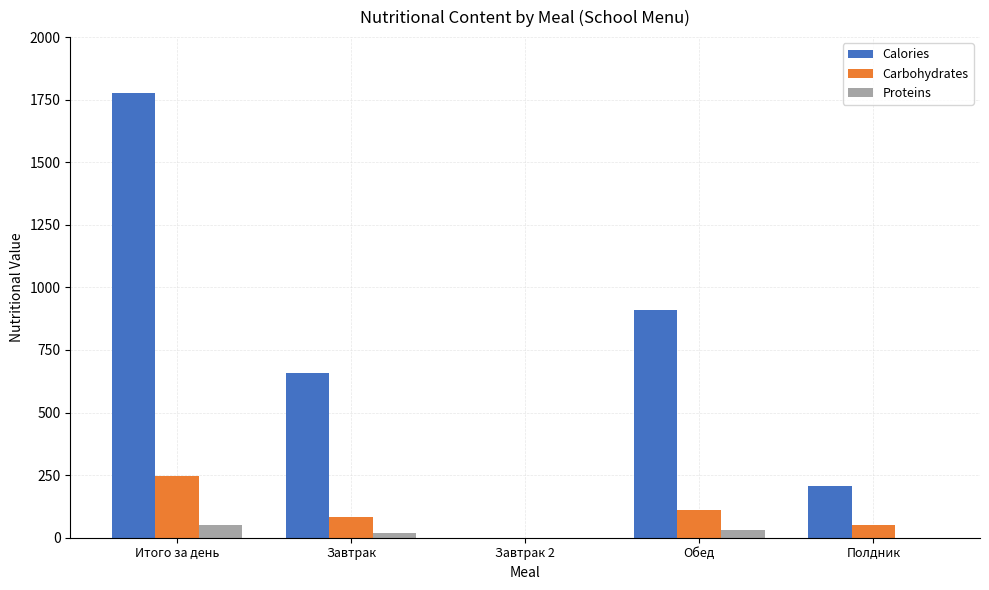

Which series changed the most between Итого за день and Полдник?

Calories